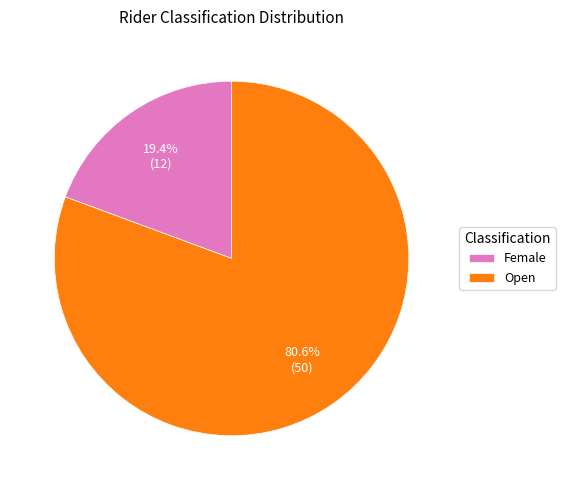

To the nearest percent, what is the difference between the largest and smallest slice percentages?

61%